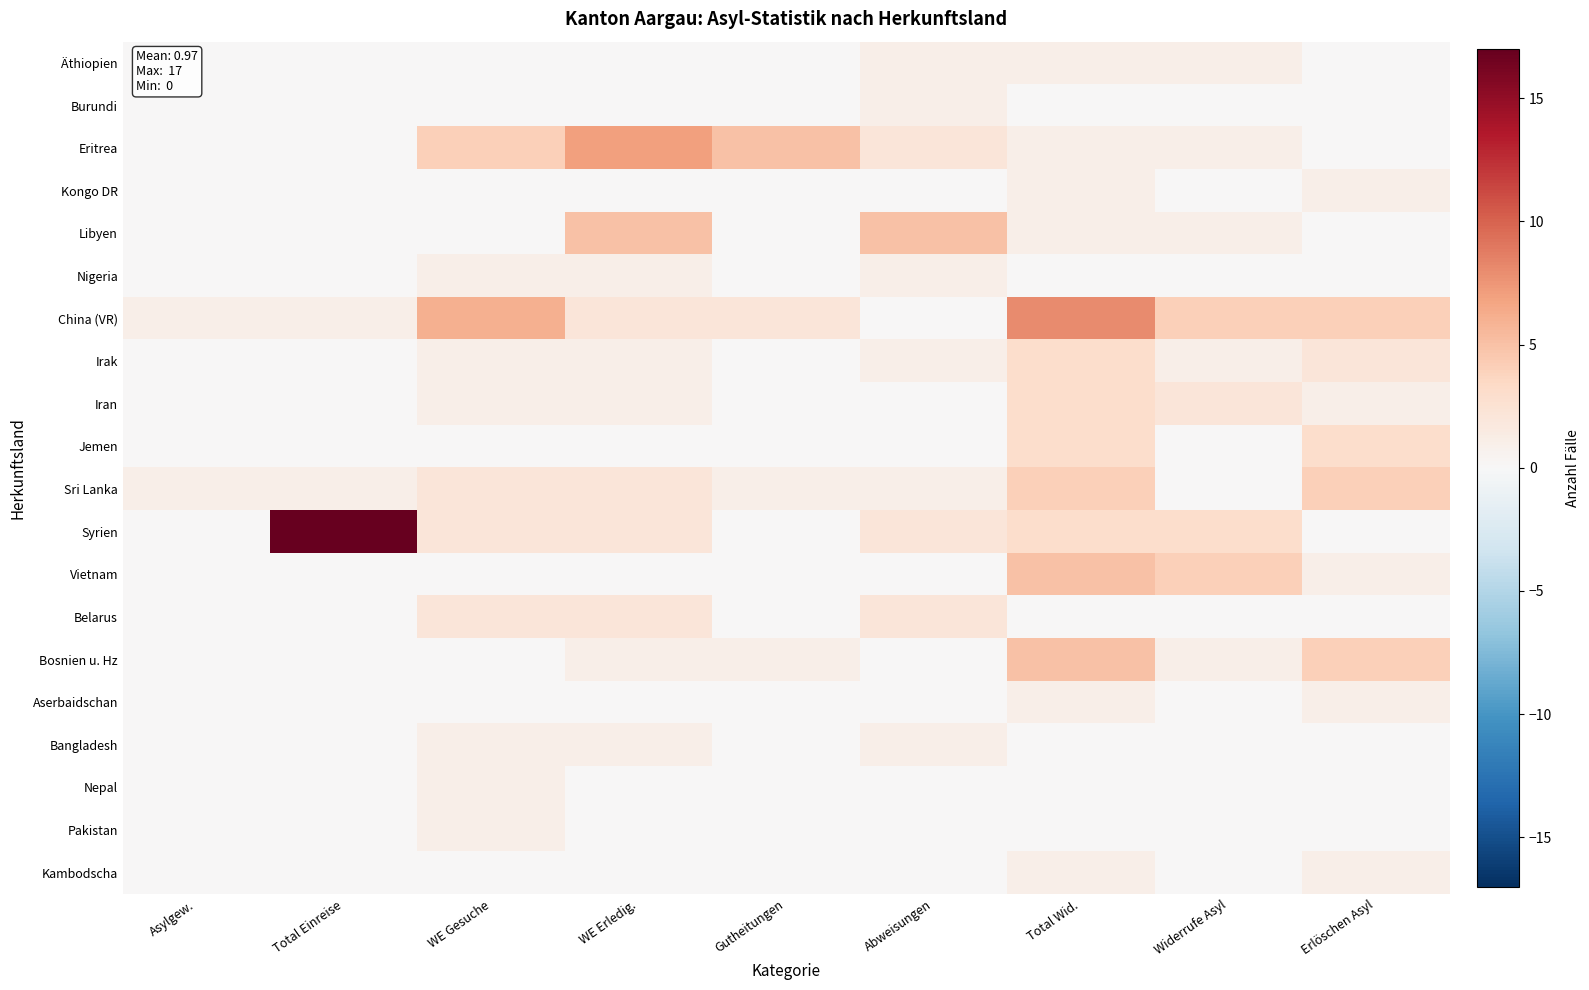

Rank the series at WE Erledig. from highest to lowest value.

Eritrea, Libyen, China (VR), Sri Lanka, Syrien, Belarus, Nigeria, Irak, Iran, Bosnien u. Hz, Bangladesh, Äthiopien, Burundi, Kongo DR, Jemen, Vietnam, Aserbaidschan, Nepal, Pakistan, Kambodscha